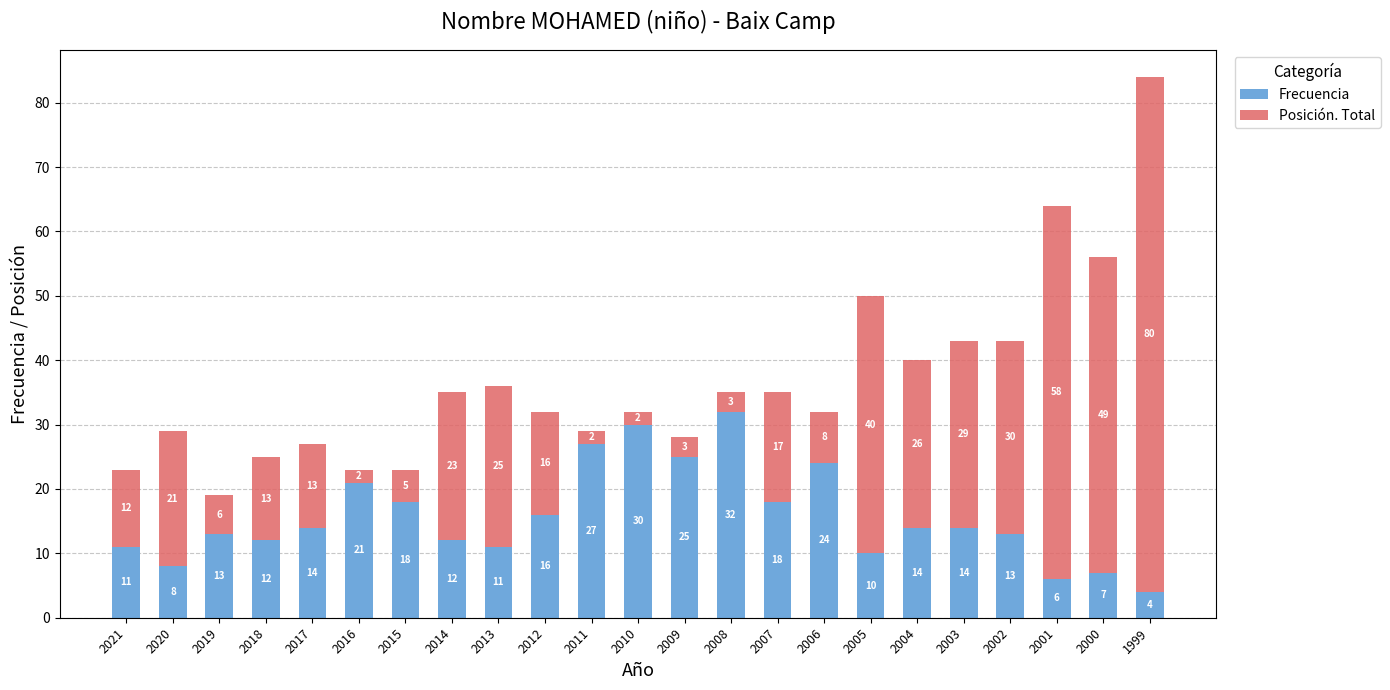

Is it true that Frecuencia equals 20 at 2008?

False